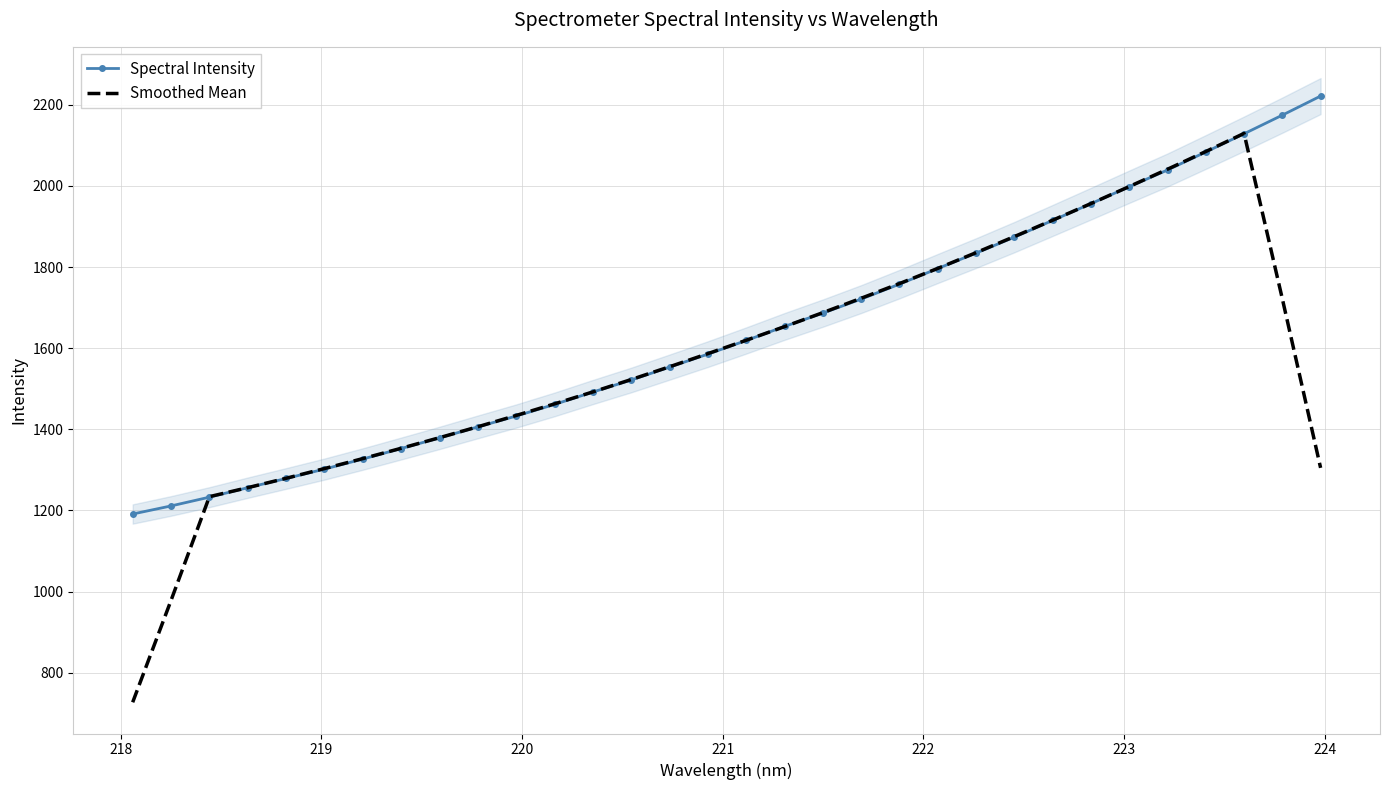

Which series has the largest range (max minus min)?

Smoothed Mean